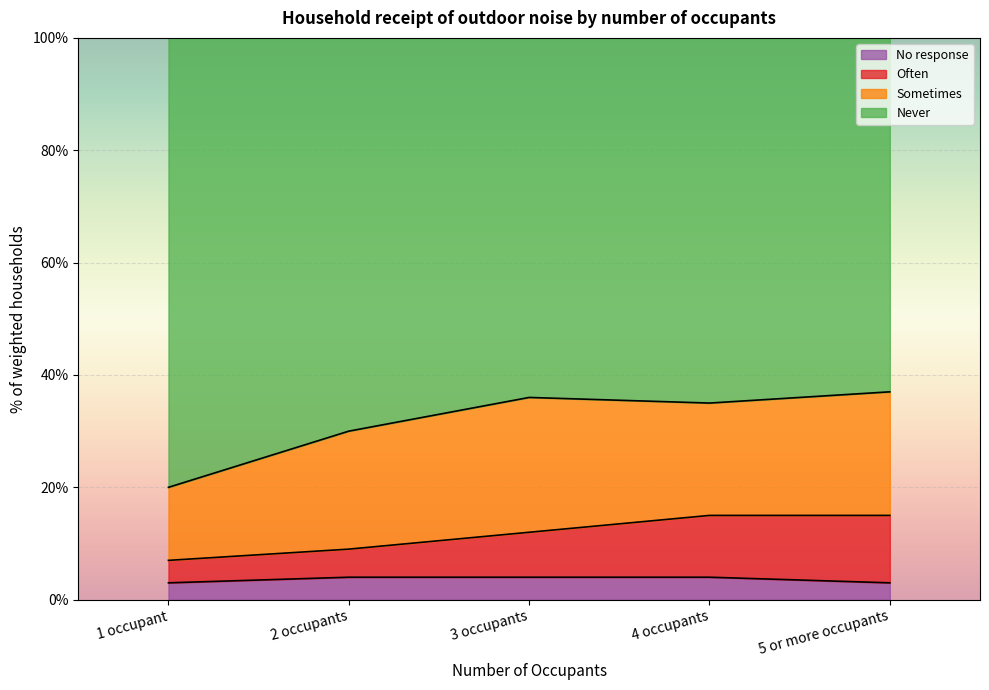

True or false: Never and Often cross at least once.

False